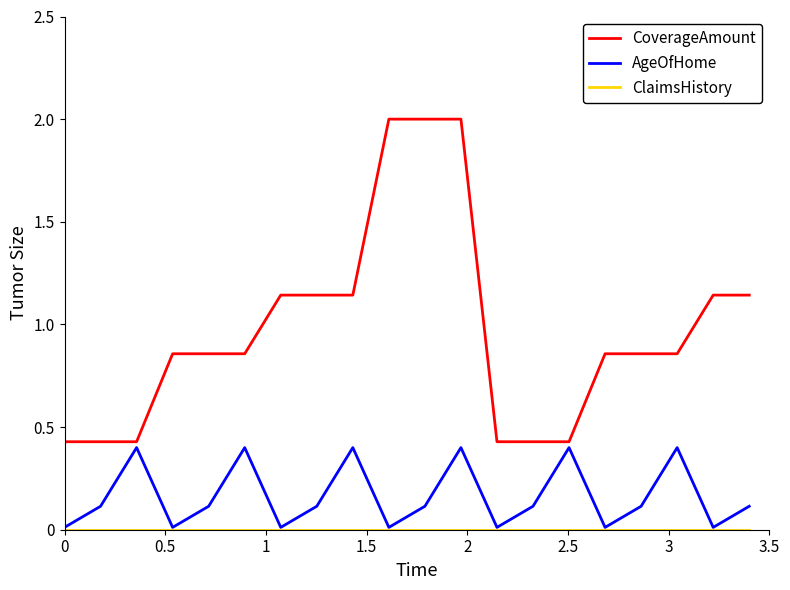

Does the chart display data point markers on the line(s)?

No